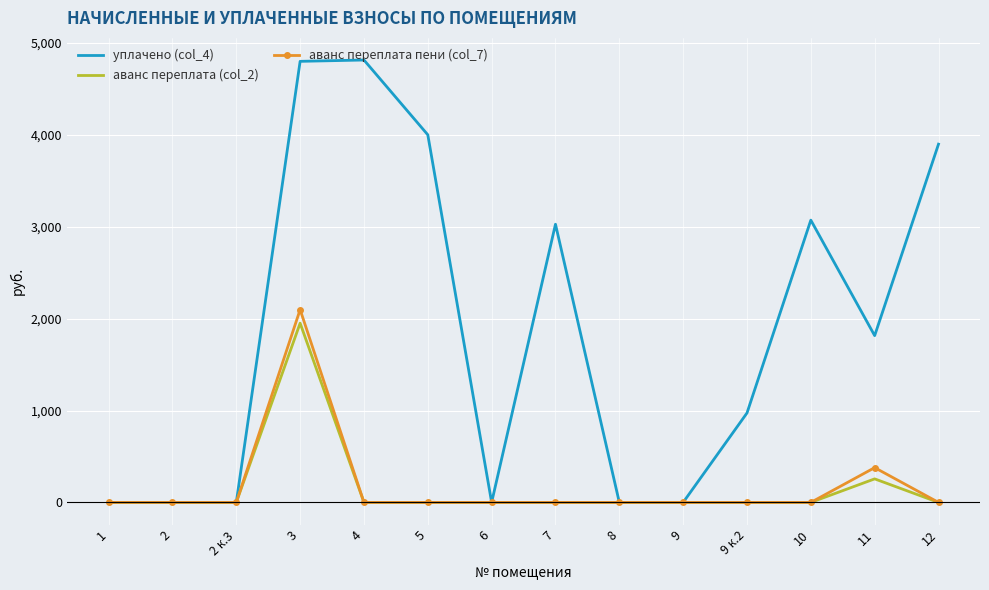

Which series has the largest total across all categories?

уплачено (col_4)